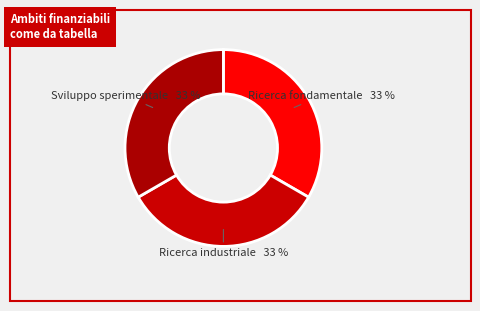

How many segments does this pie chart have?

3